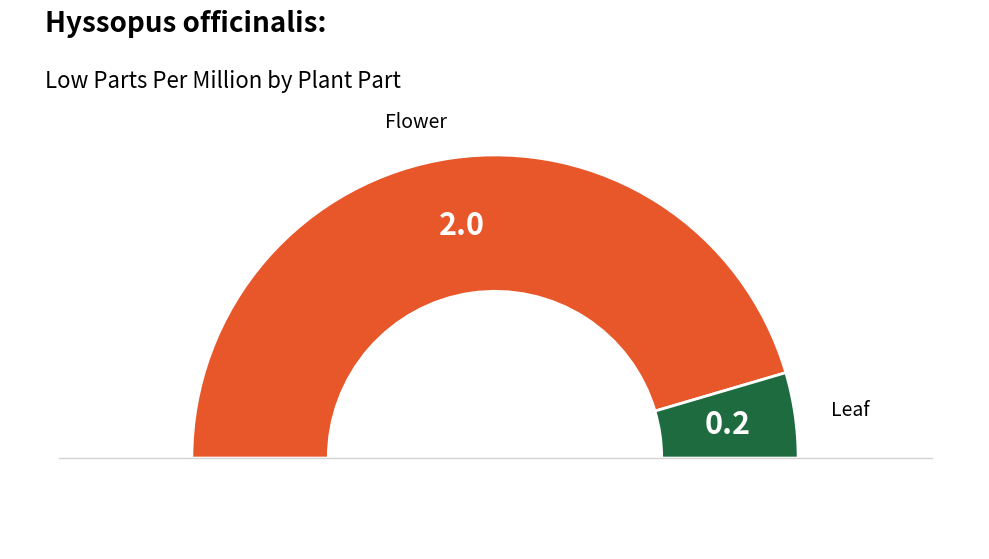

Combined, do Leaf and Flower account for over 50%?

Yes